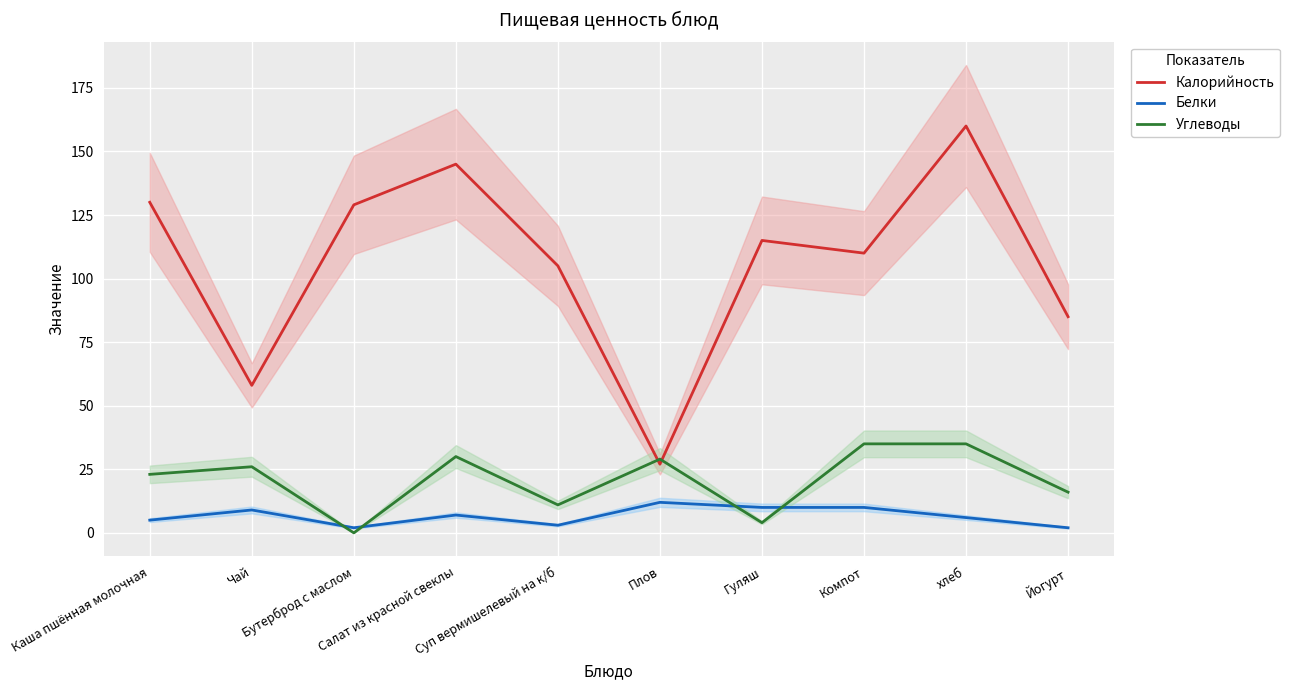

True or false: Белки and Калорийность cross at least once.

False